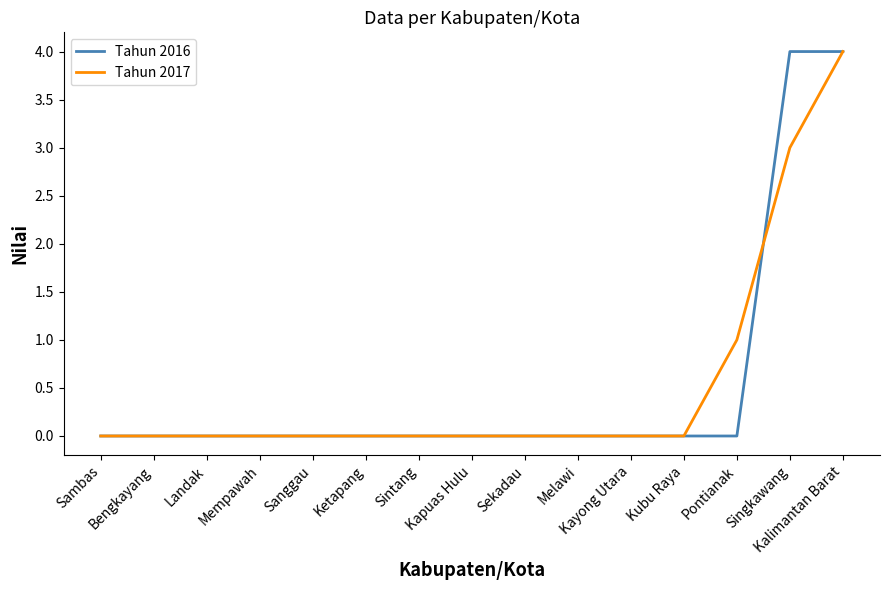

What is the highest value of the Tahun 2016 series?

4